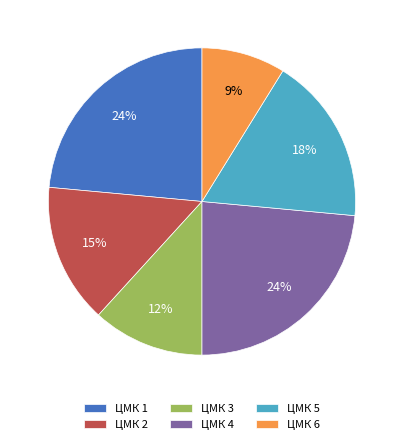

What percentage is the ЦМК 4 slice, to the nearest percent?

24%